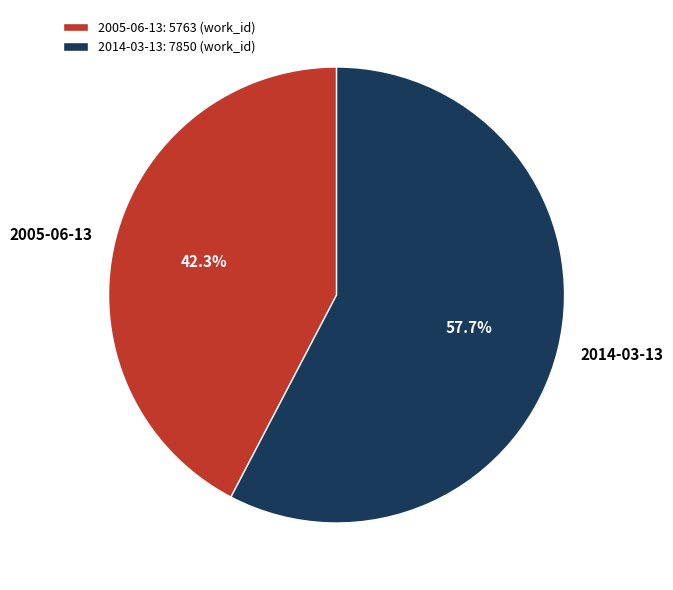

Approximately how many times larger is the value at 2005-06-13 compared to 2014-03-13?

0.7